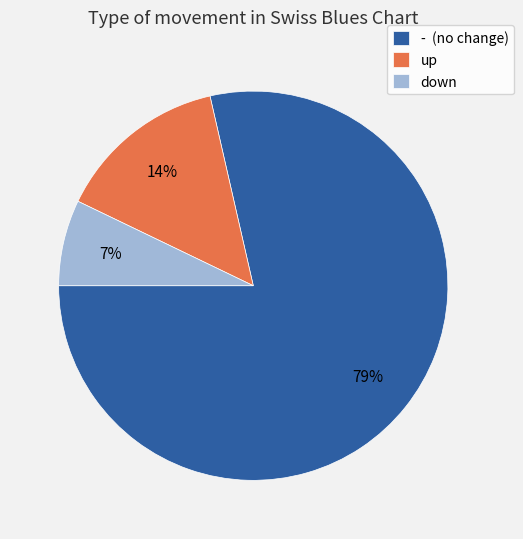

Do - (no change) and up together represent more than half of the pie?

Yes